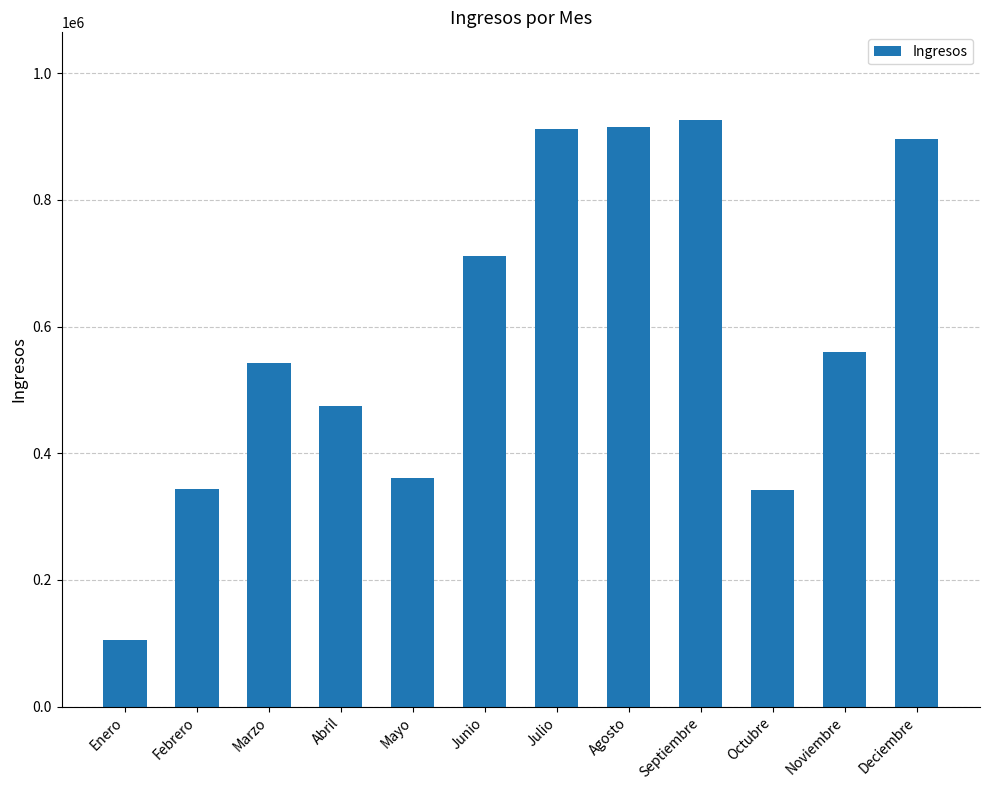

What is the value of the 2nd bar from the left?

343062